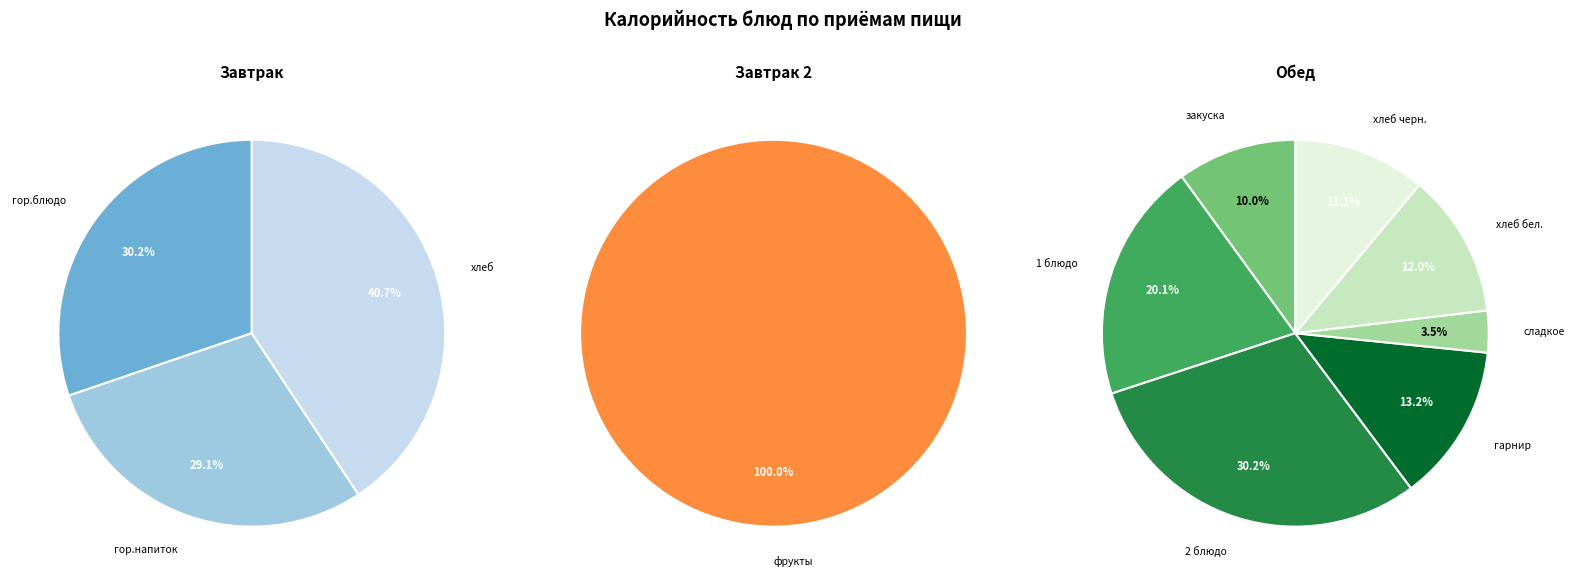

Which has a higher value, гор.блюдо or хлеб?

хлеб